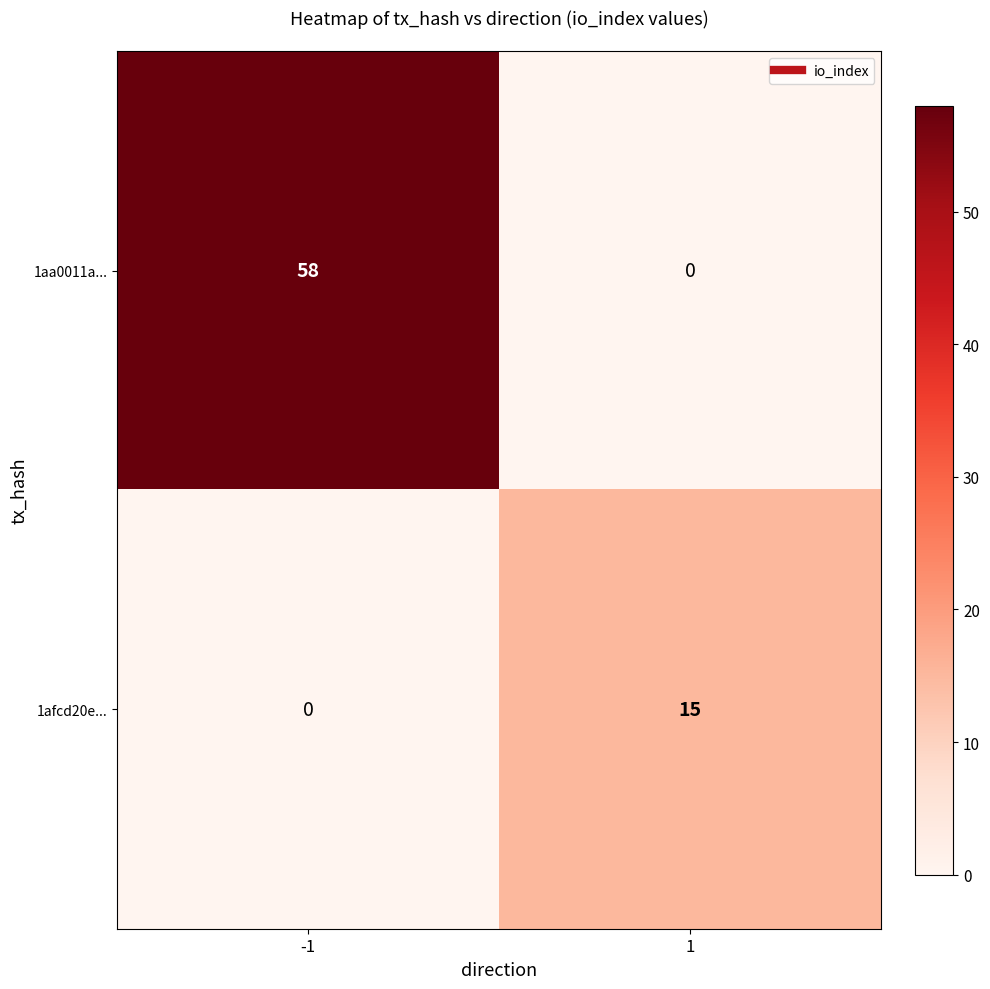

What is the sum of the 1aa0011a... values at 1 and -1?

58